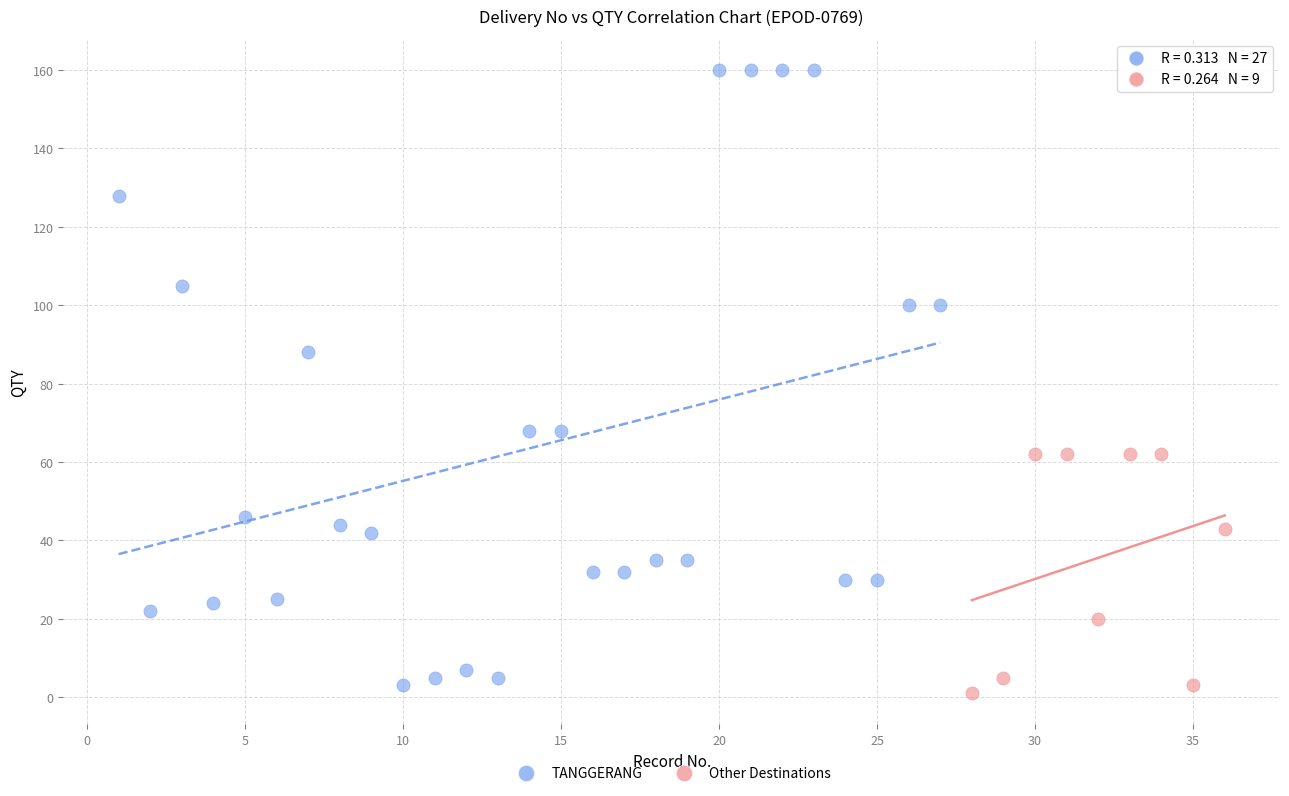

Which series has the largest Y range (max minus min)?

TANGGERANG